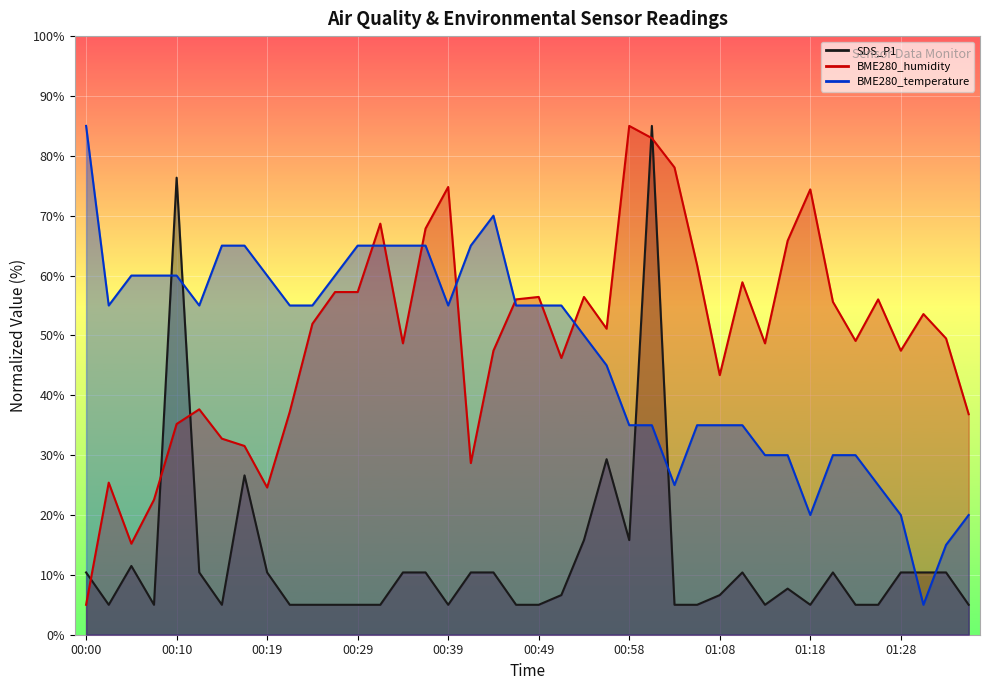

Which label corresponds to the smallest value in the chart?

00:02